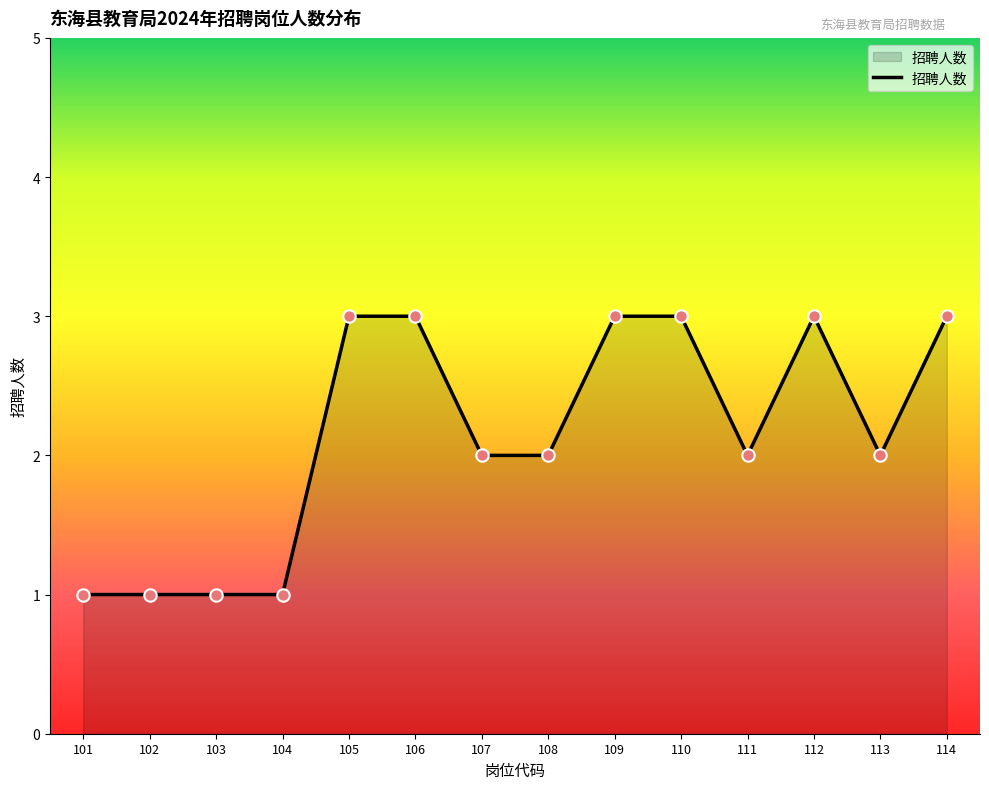

What is the change in value from 103 to 112?

+2